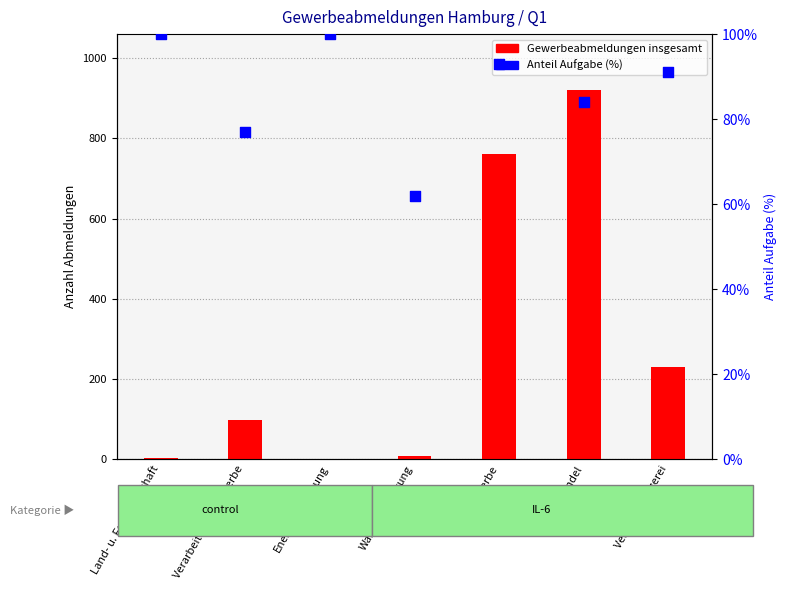

Which series has the largest Y range (max minus min)?

Gewerbeabmeldungen insgesamt